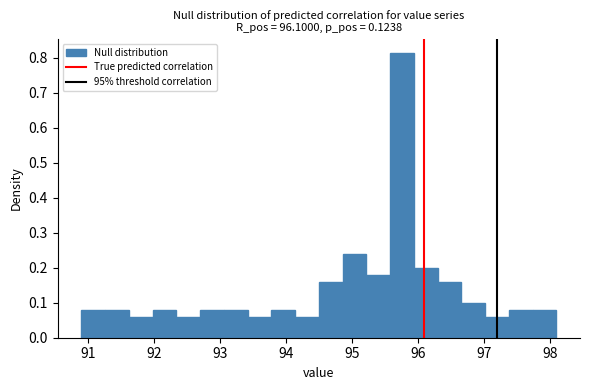

Around what value on the x-axis is the tallest bar? Give the approximate position of its centre, as read against the axis.

95.8